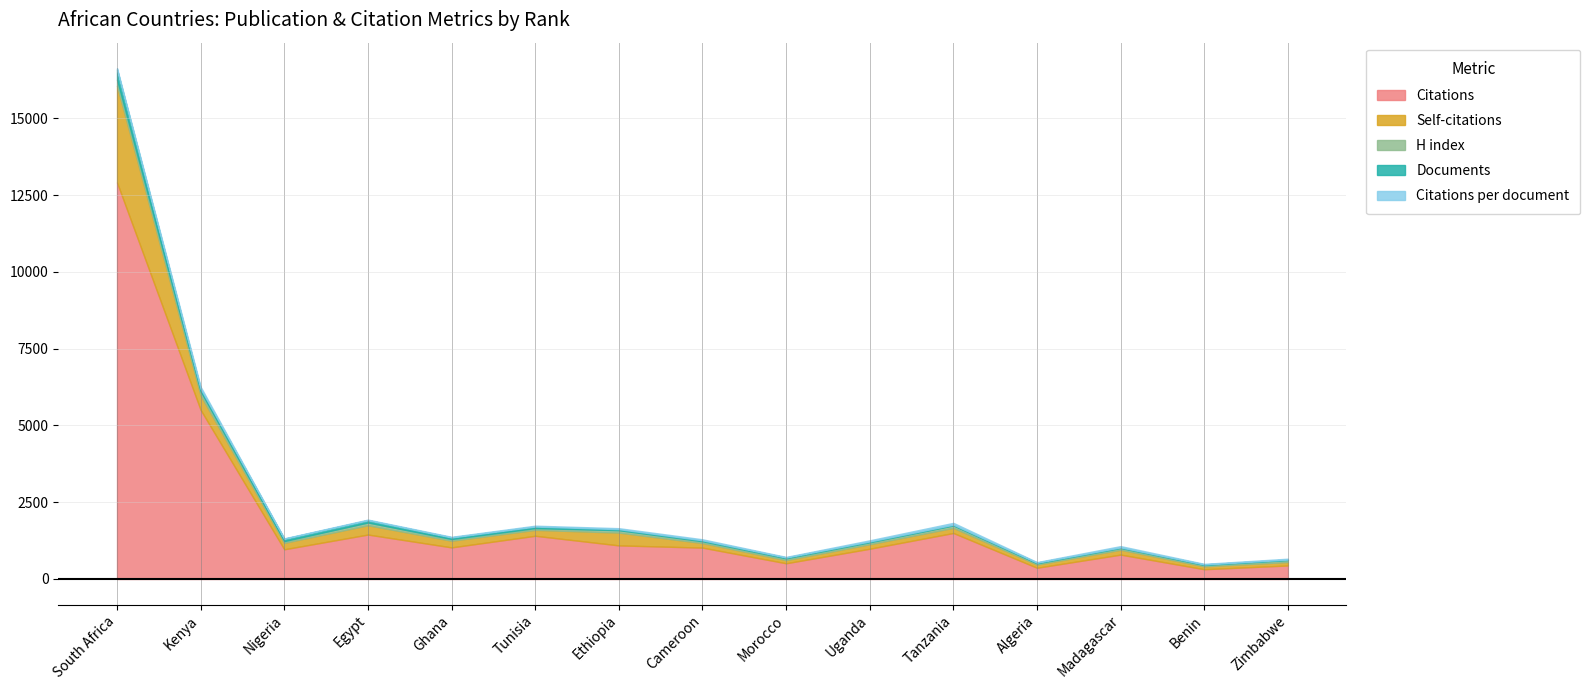

What position from the left is South Africa?

1